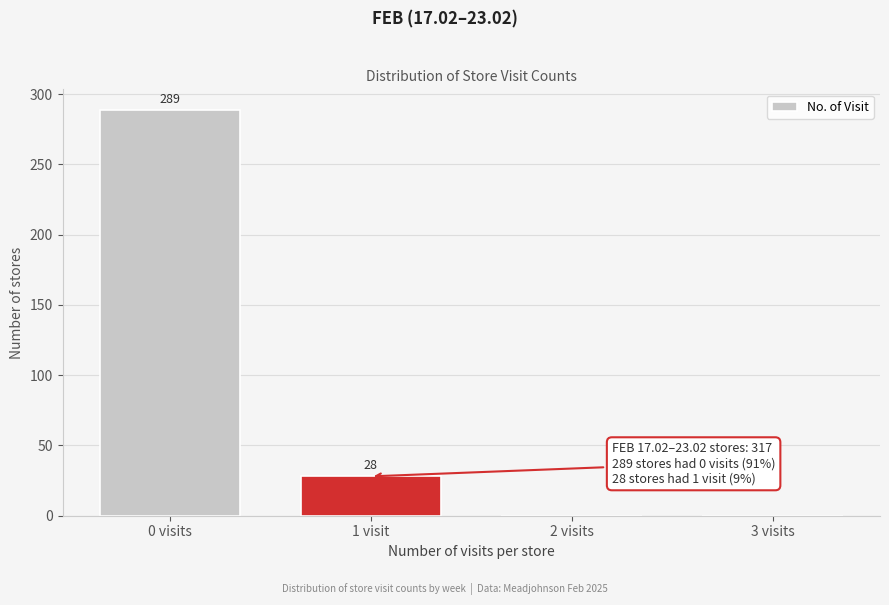

Reading left to right, what are all the values shown in this chart?

0 visits=289	1 visit=28	2 visits=0	3 visits=0